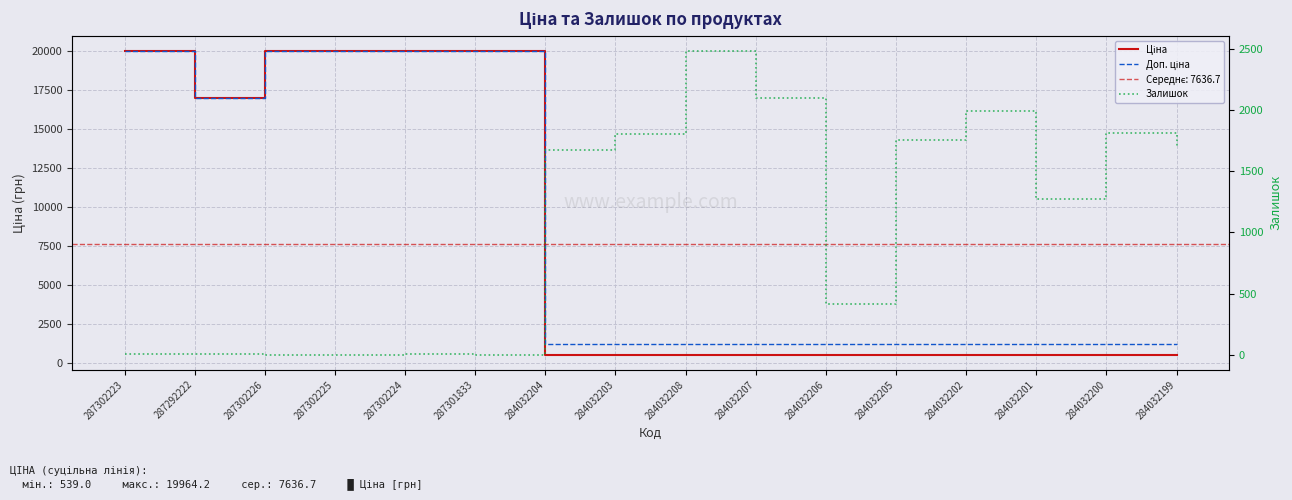

True or false: Доп. ціна and Ціна intersect in this chart.

False